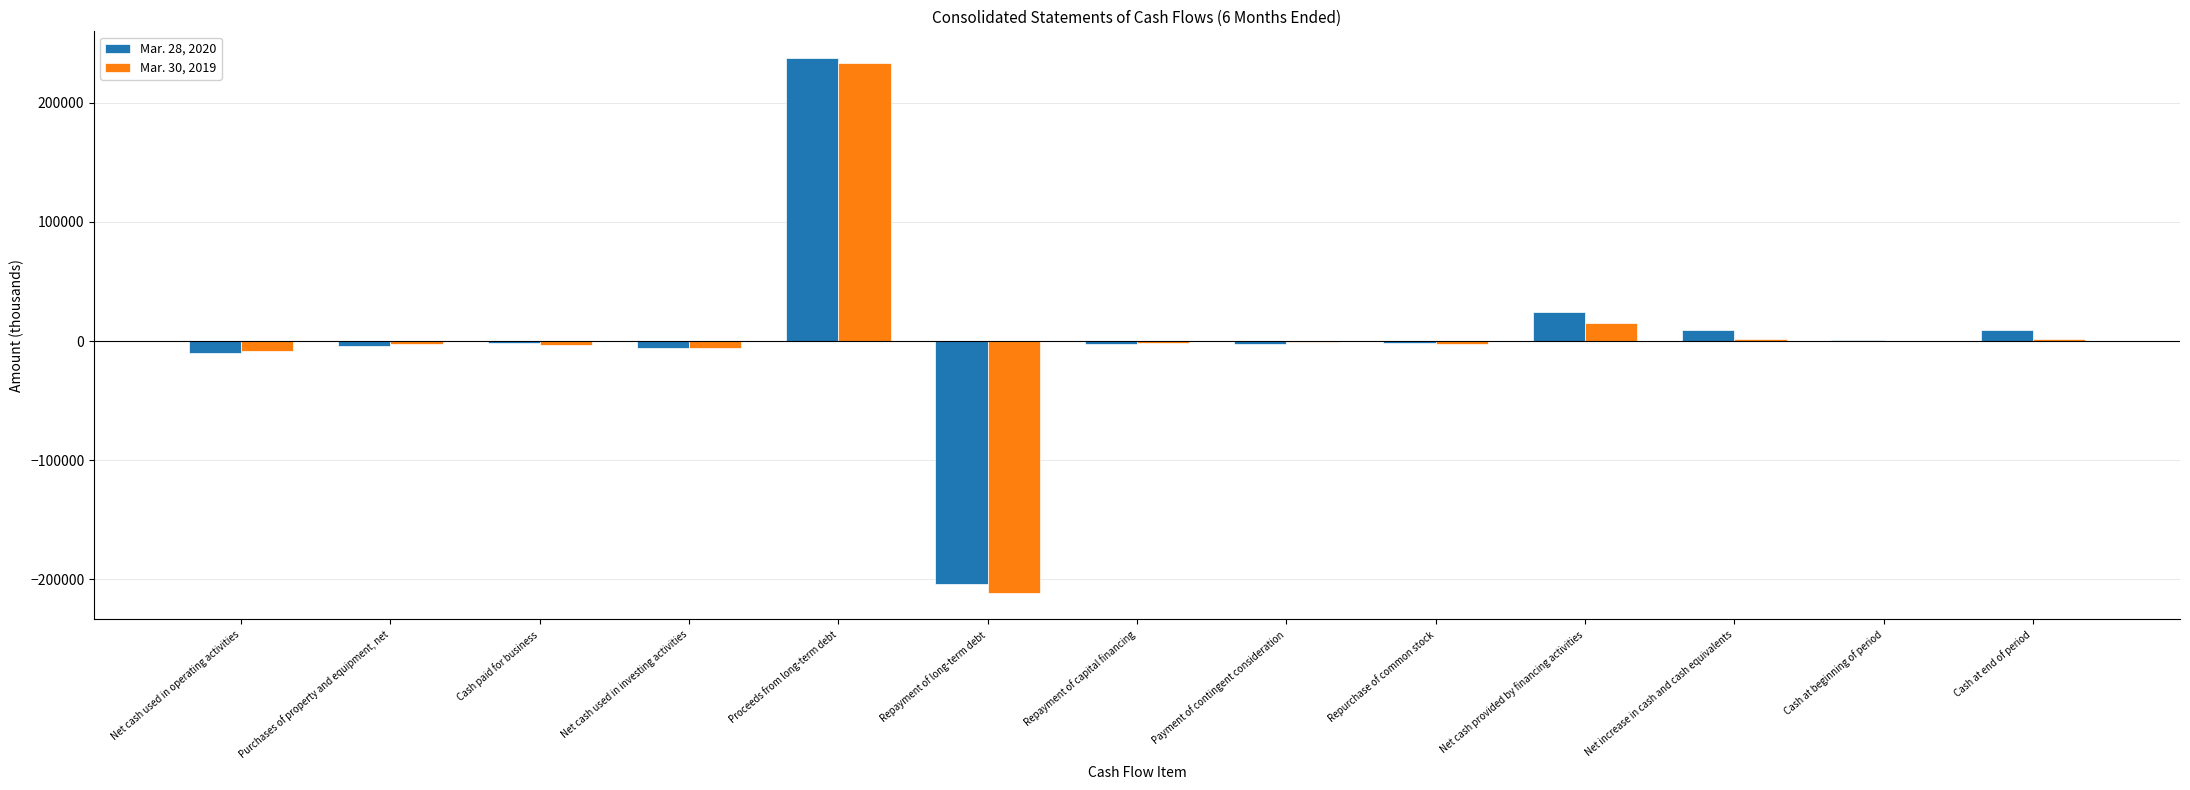

Are the bars horizontal?

No